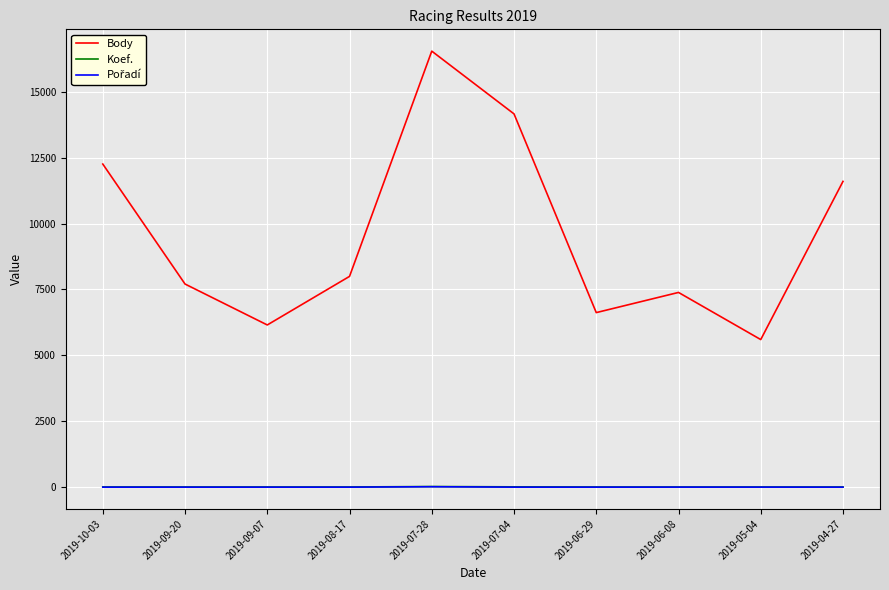

True or false: Body and Koef. cross at least once.

False